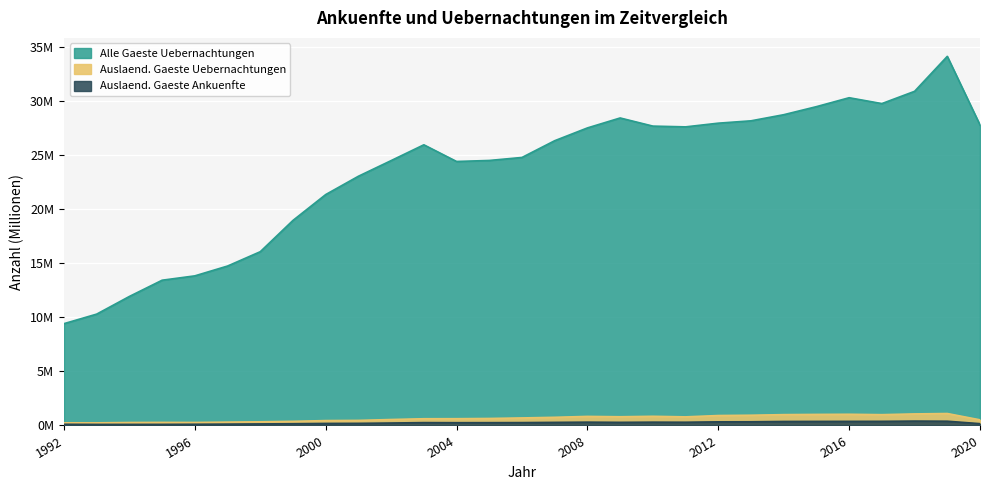

Between 2018 and 1994, which is larger?

2018